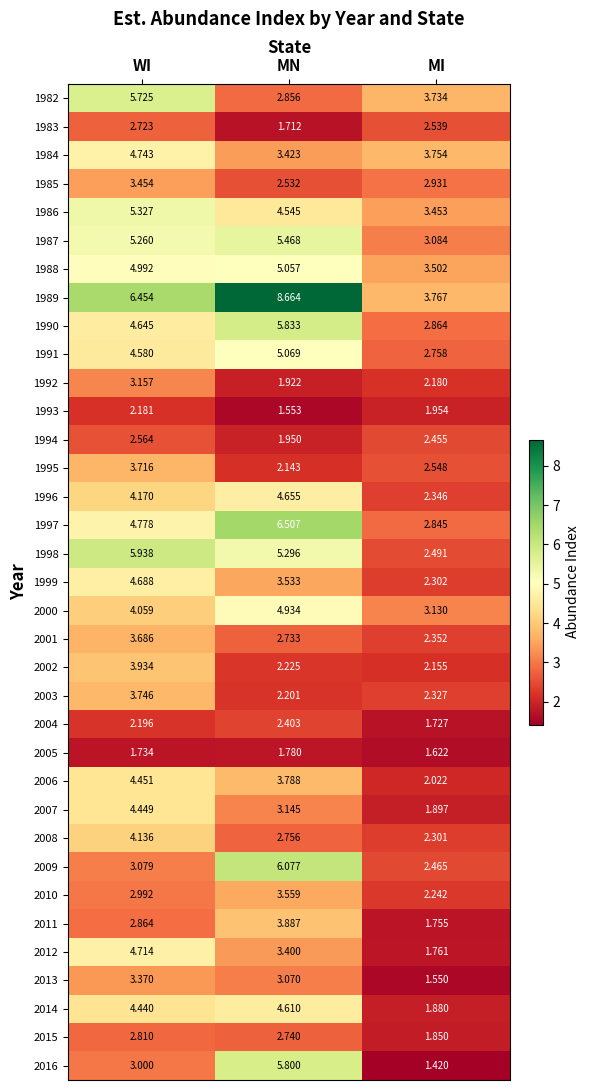

At which label is 1994 closest to 2?

MN